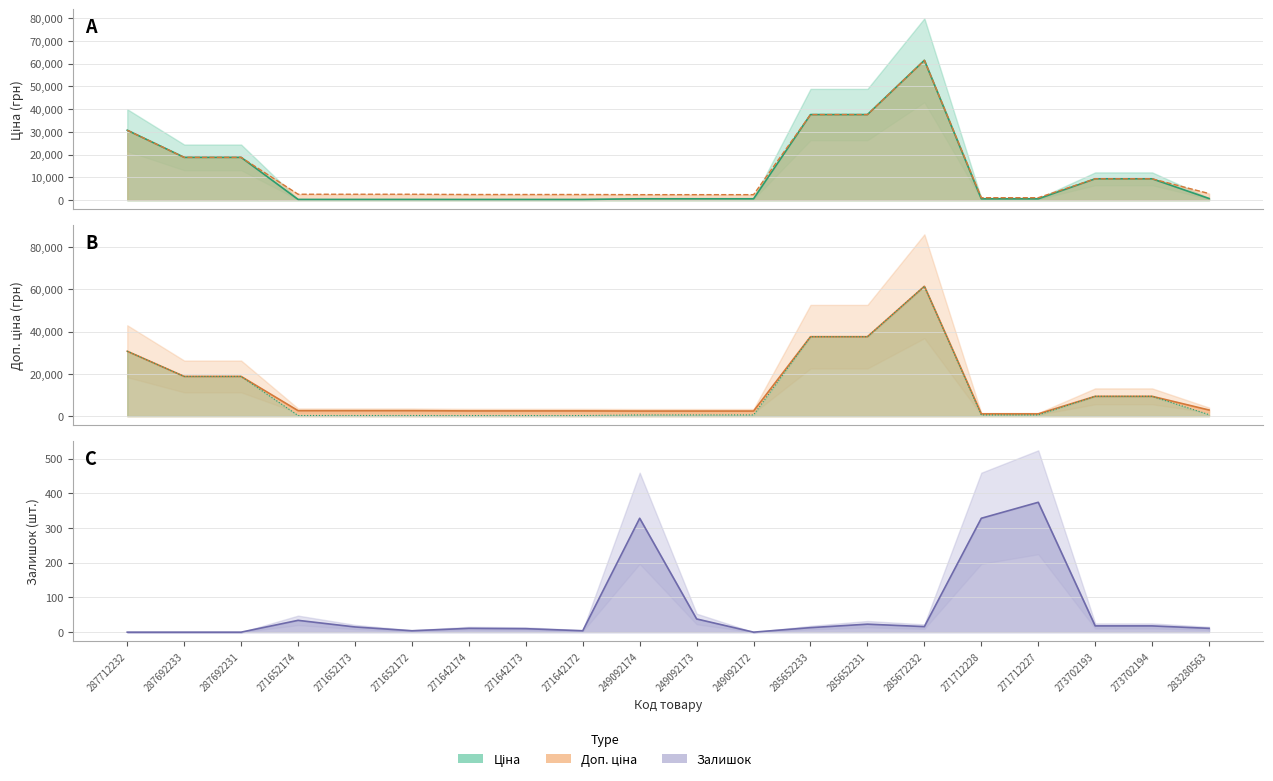

Where is the first local maximum for Ціна?

285672232